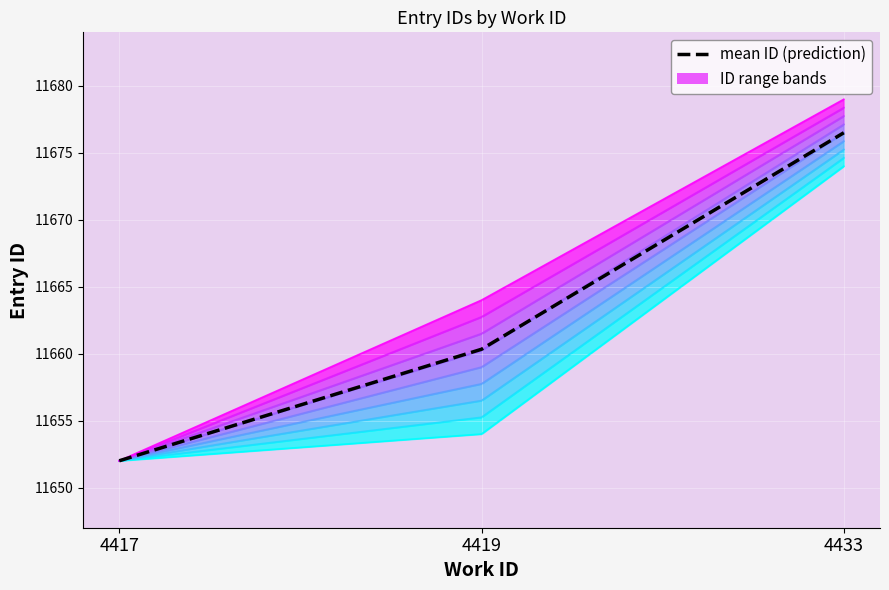

How many values in the mean ID (prediction) series exceed 11660?

2